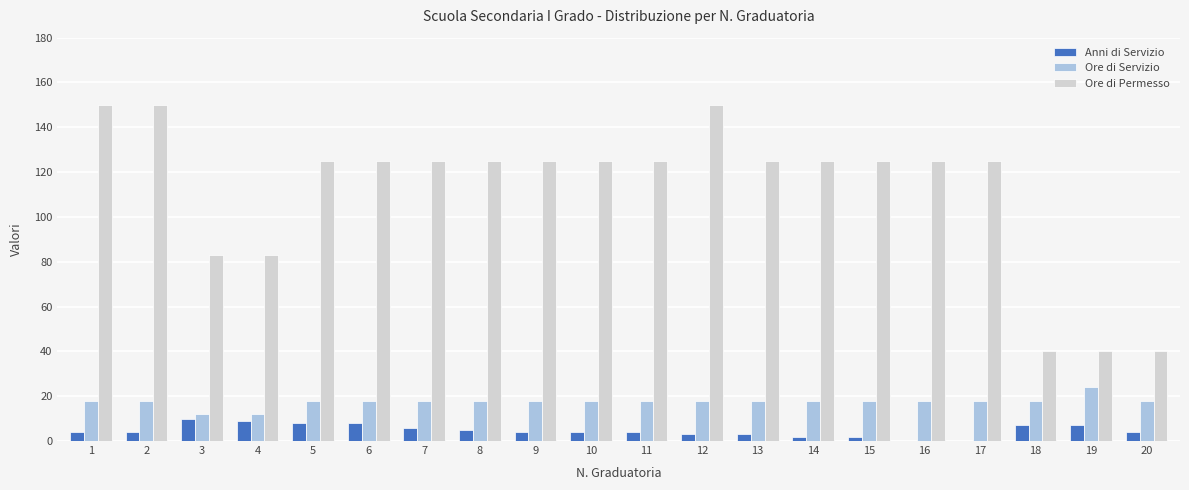

What is the total value across all series at 18?

65